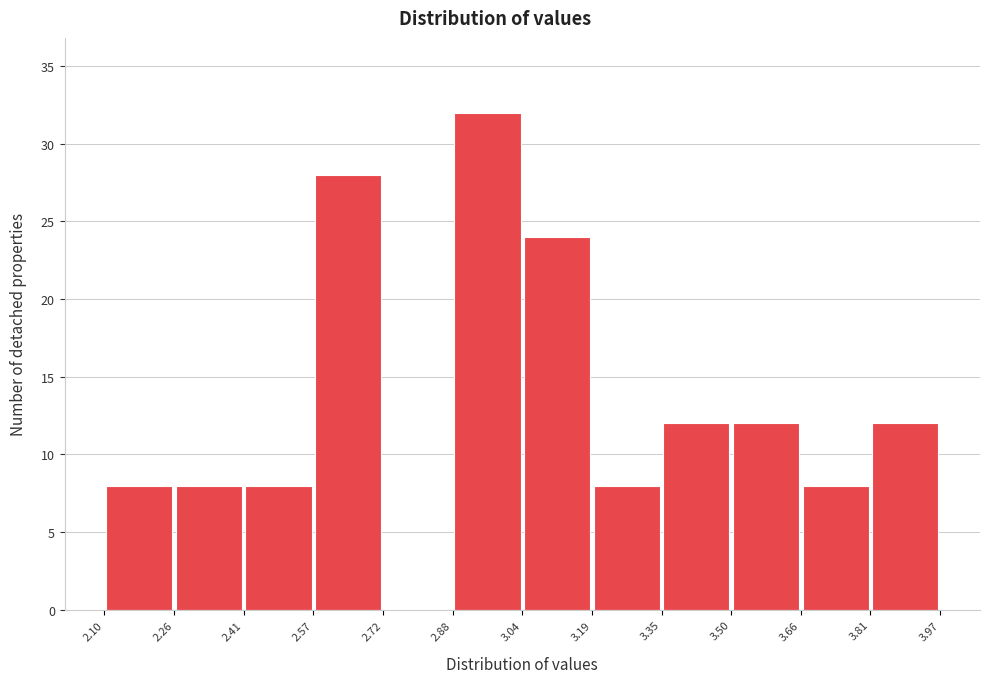

Which range on the x-axis has the tallest bar?

2.88 to 3.04